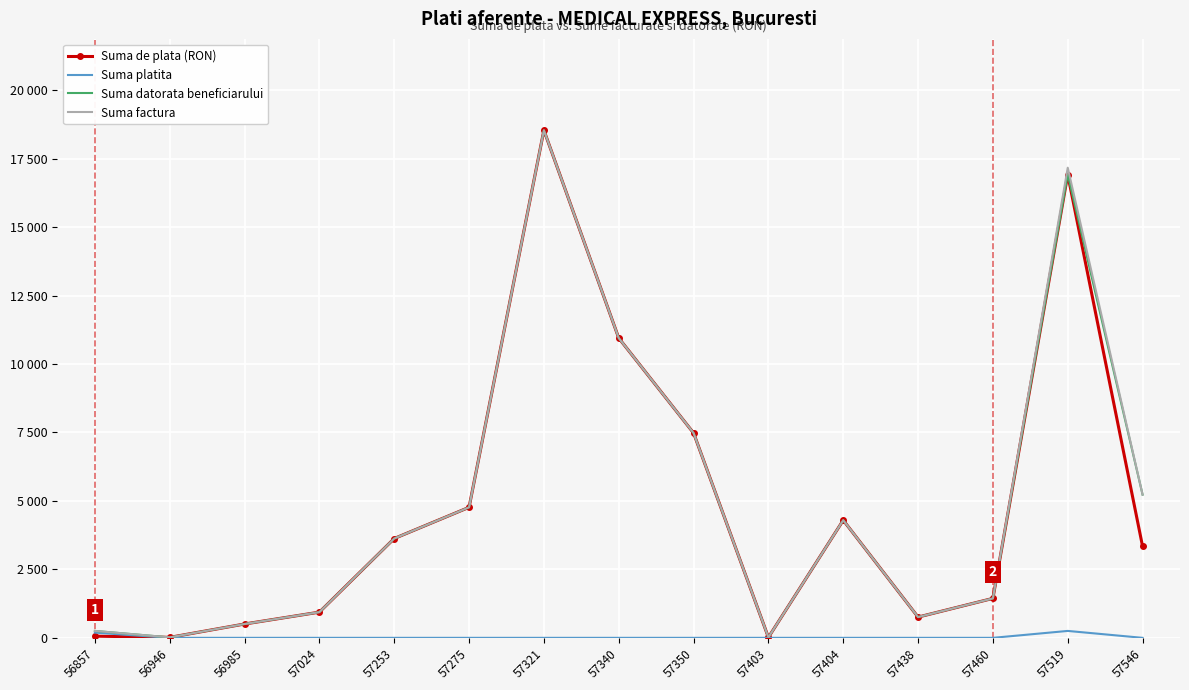

What is the maximum value for Suma datorata beneficiarului?

18538.2